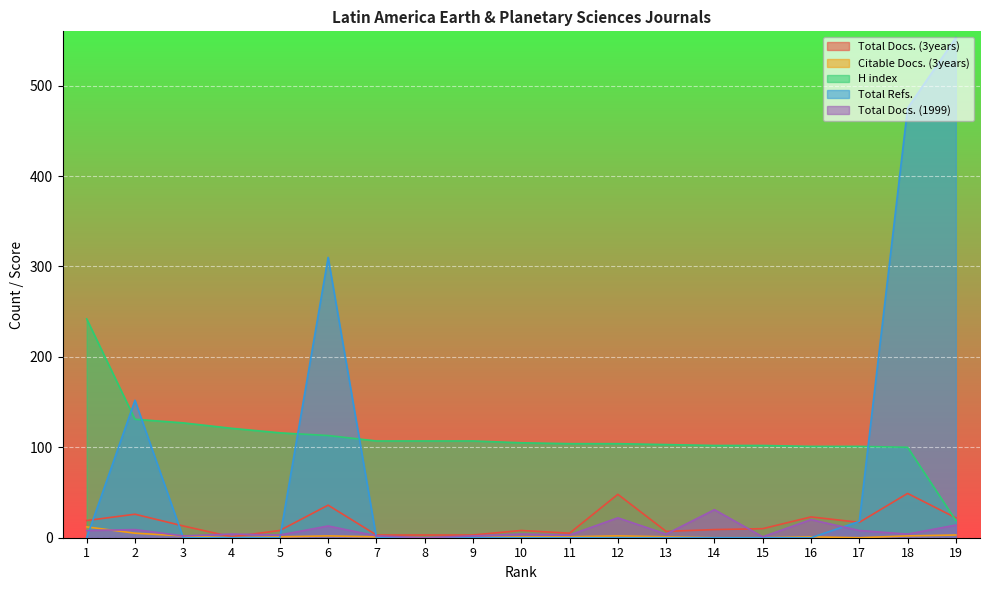

How many lines are shown in the chart?

5